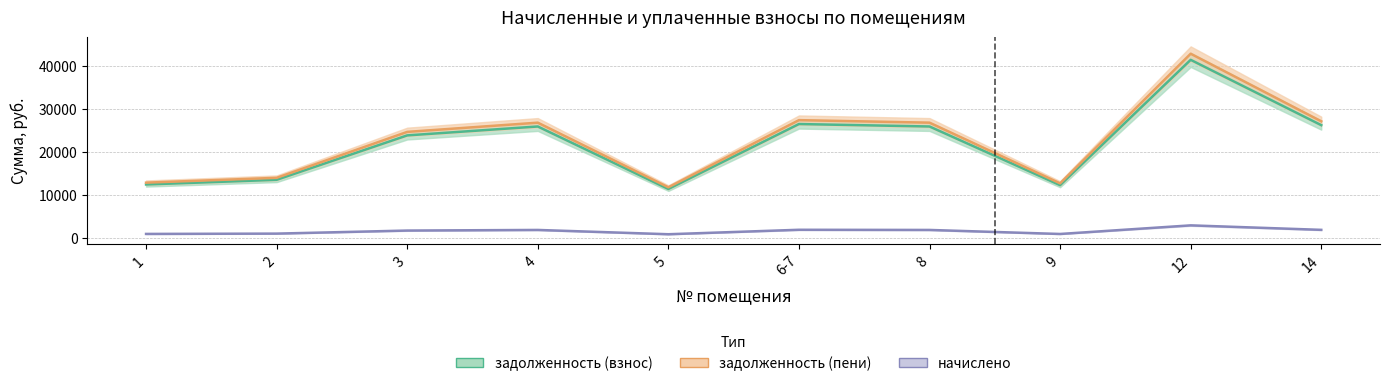

Where is the first local maximum for начислено?

4